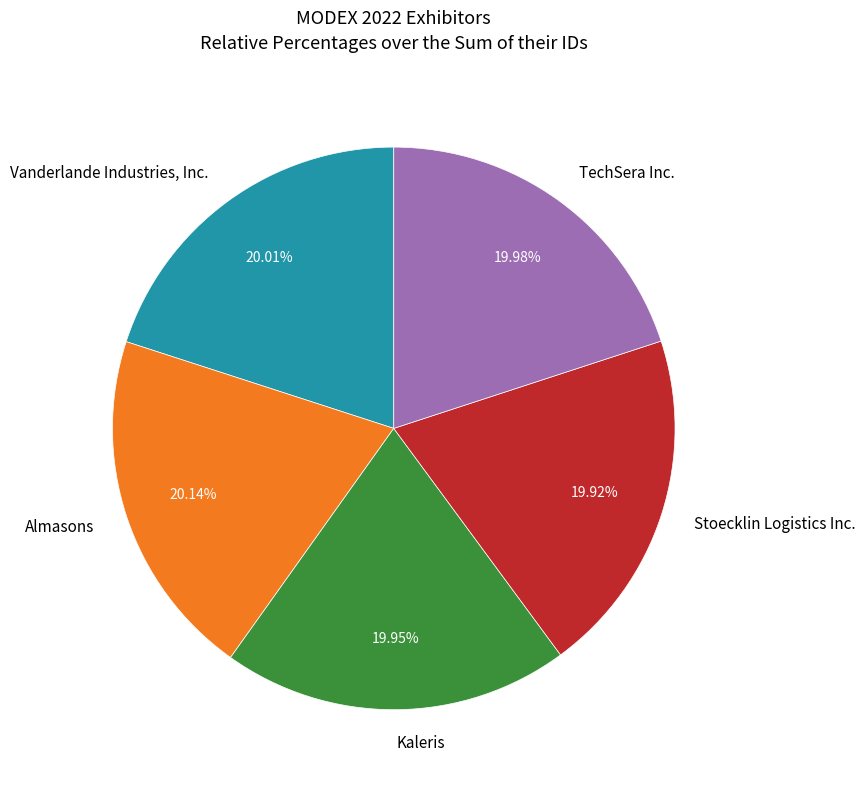

Does any single category account for the majority?

No